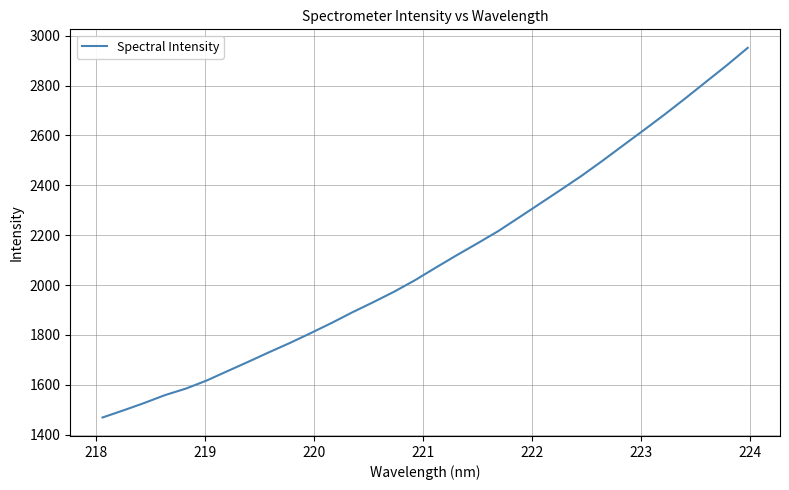

What is the difference between the maximum and minimum values?

1482.7